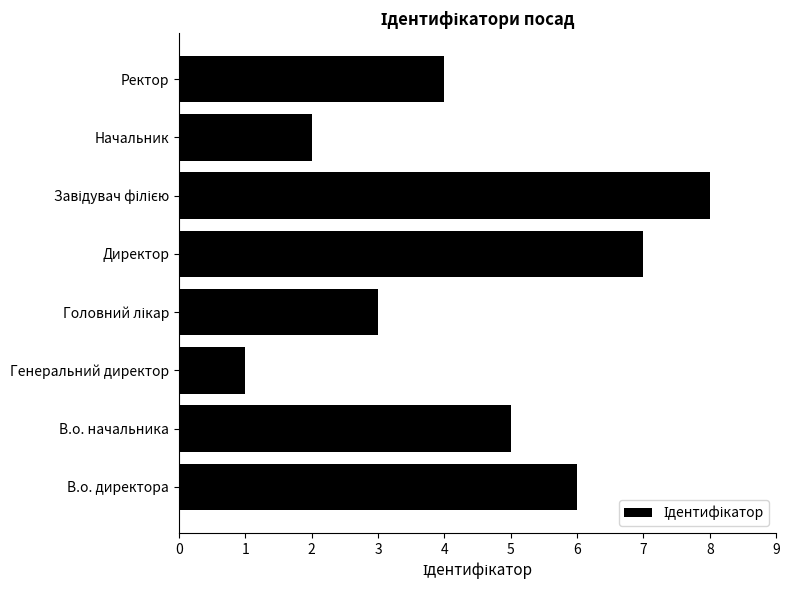

Reading bottom to top, transcribe all the data shown in this chart.

6	5	1	3	7	8	2	4